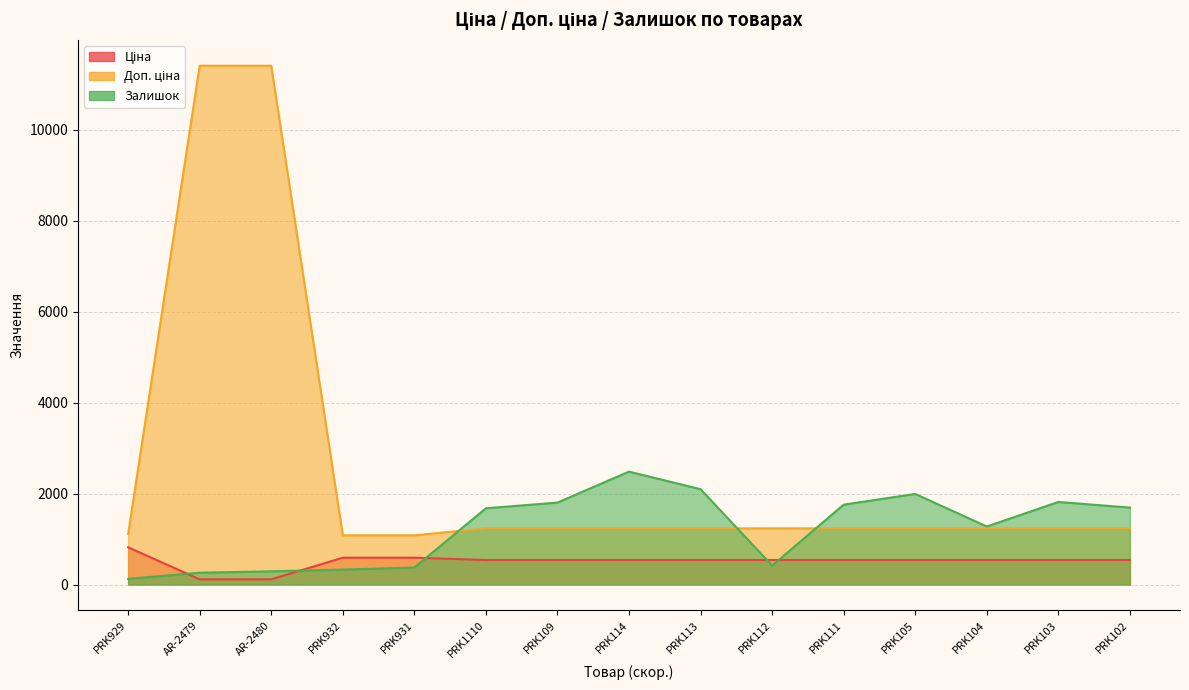

Does the chart have visible grid lines?

Yes